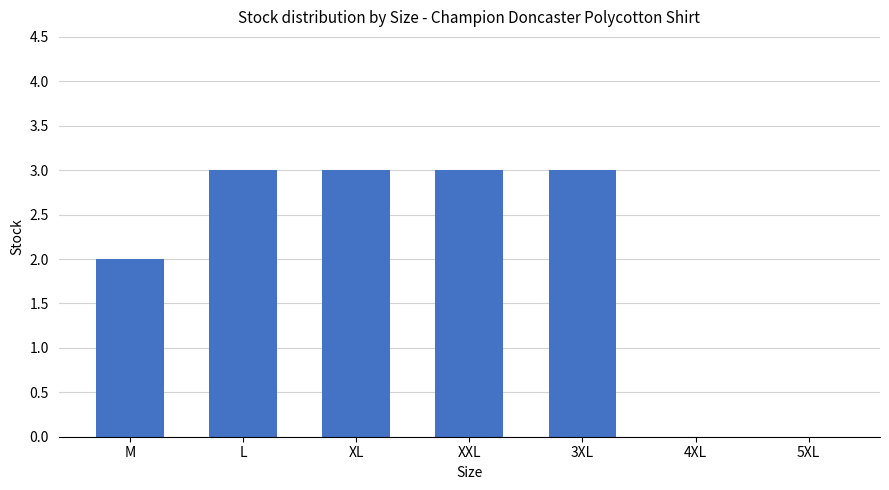

Reading right to left, what are all the values shown in this chart?

5XL=0	4XL=0	3XL=3	XXL=3	XL=3	L=3	M=2